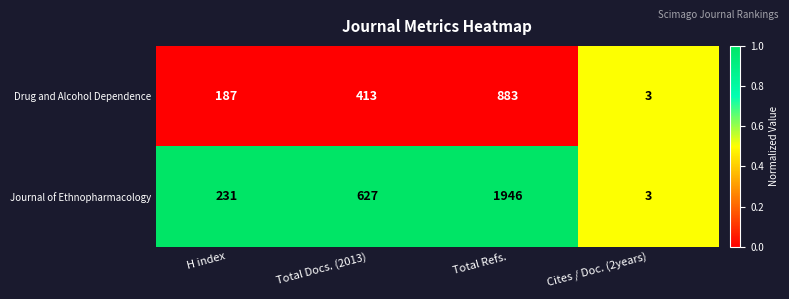

Reading left to right, extract all data points from this chart.

Drug and Alcohol Dependence: 187	413	883	3
Journal of Ethnopharmacology: 231	627	1946	3